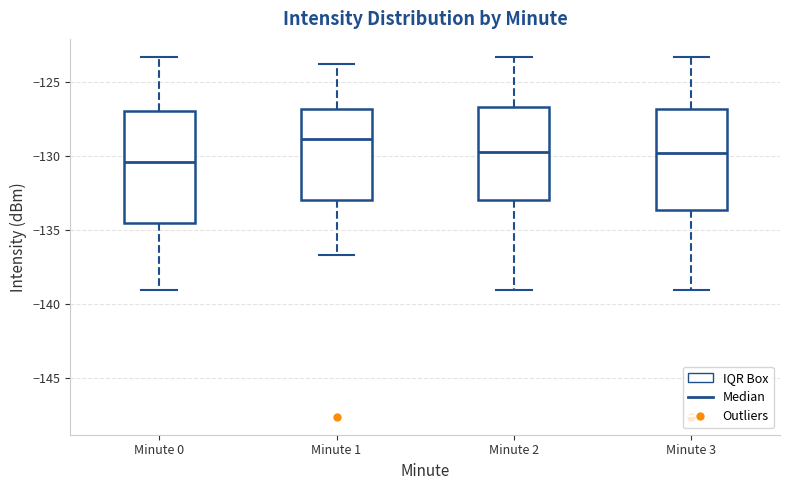

Reading left to right, read every box against the y-axis: the position of its median line, the range the box covers, and the ends of its whiskers. The values are not printed on the chart, so give them approximately, as read against the axis.

Minute 0: median -130.5, box -134.5 to -127.0, whiskers -139.0 to -123.5
Minute 1: median -129.0, box -133.0 to -127.0, whiskers -136.5 to -124.0
Minute 2: median -130.0, box -133.0 to -126.5, whiskers -139.0 to -123.5
Minute 3: median -130.0, box -133.5 to -127.0, whiskers -139.0 to -123.5